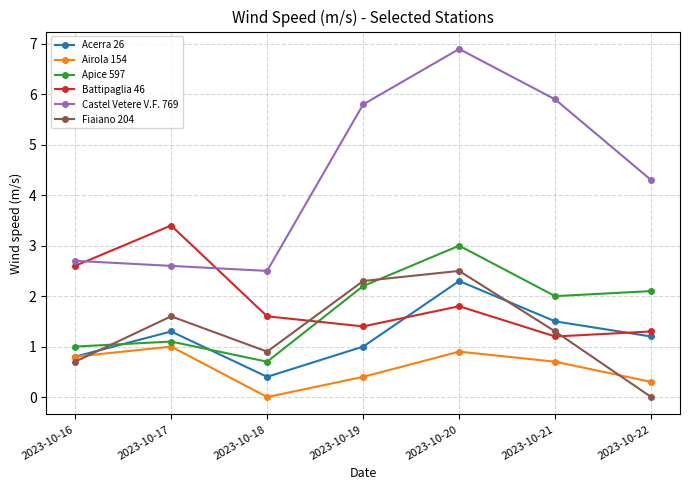

At how many categories does at least one series exceed 2?

7